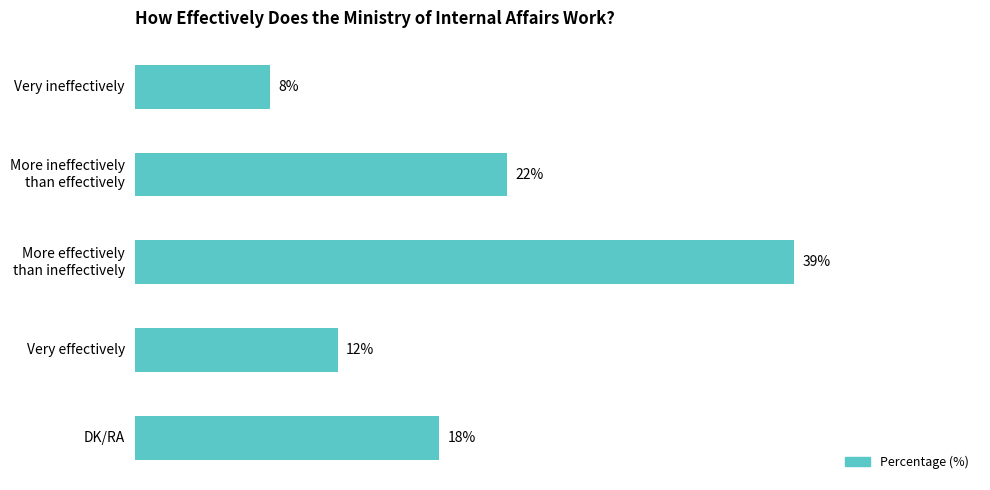

What is the label of the 4th bar from the top?

Very effectively